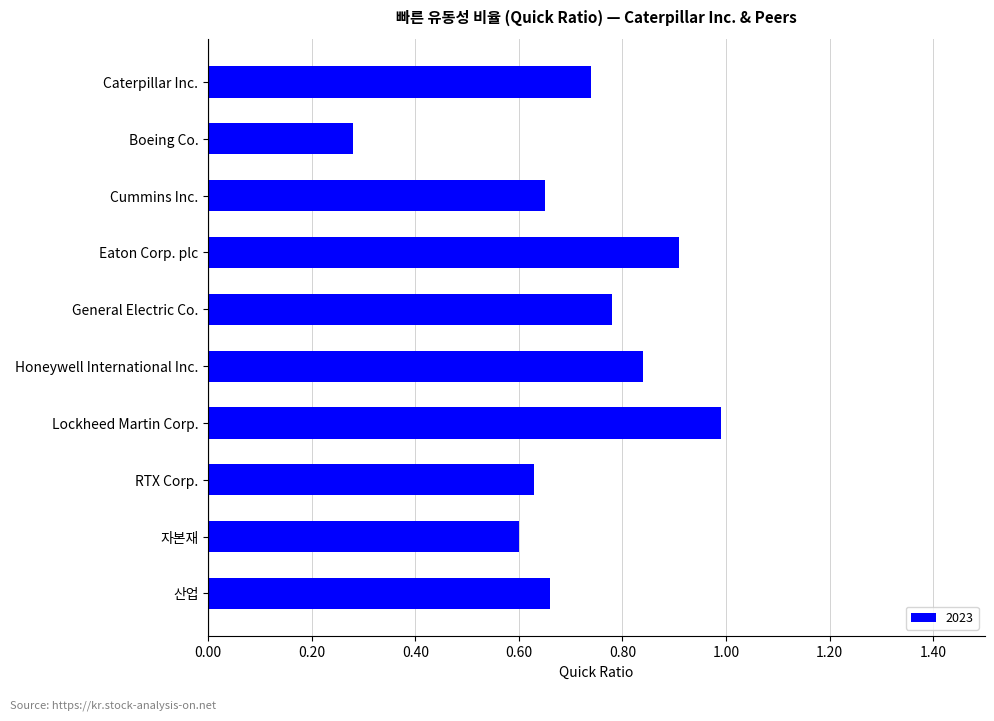

What position from the bottom is Caterpillar Inc.?

10